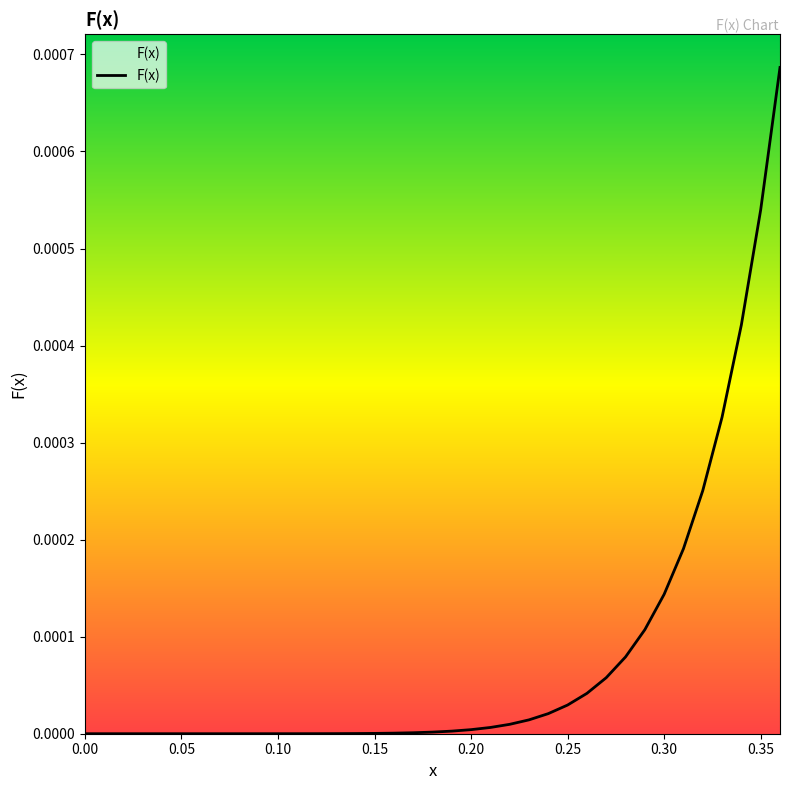

Does the chart have visible grid lines?

No